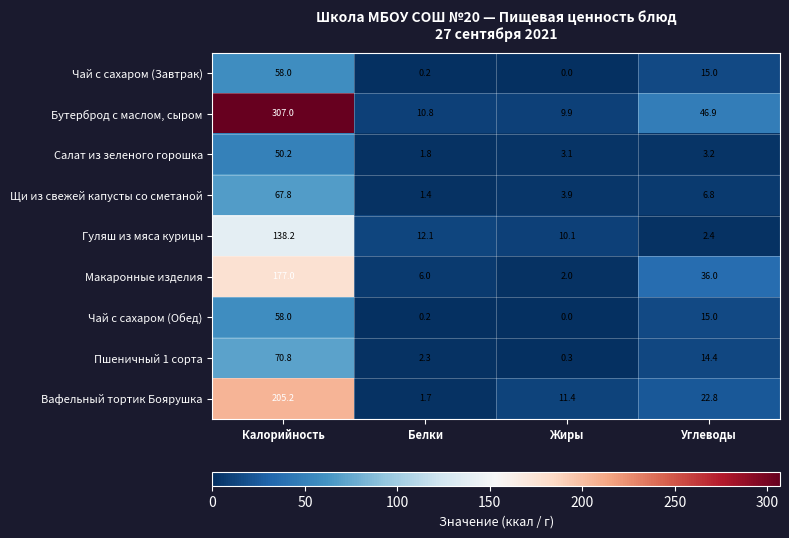

How many series are shown in this chart?

9